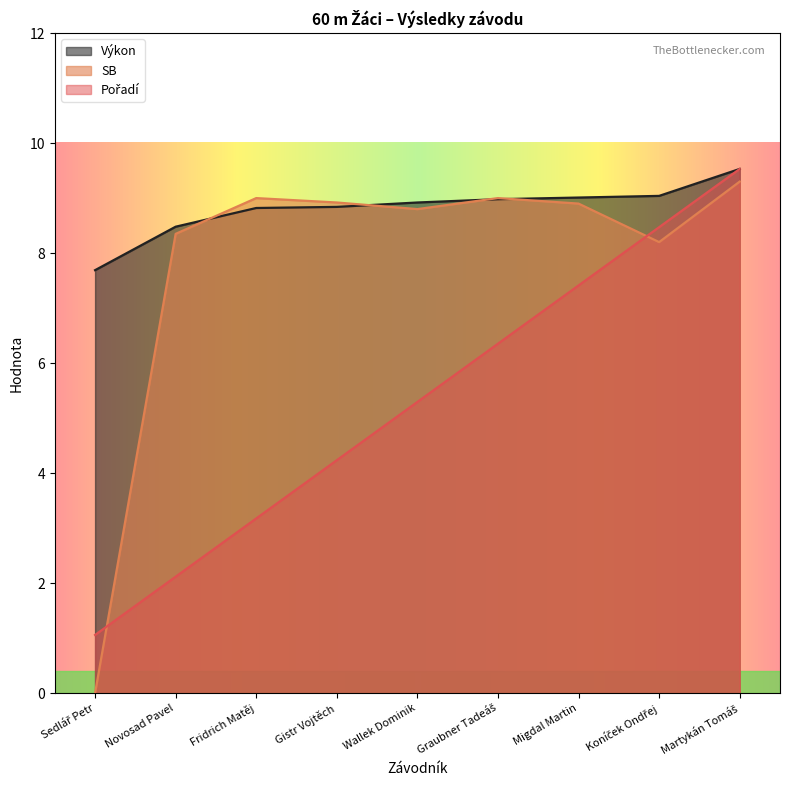

How many categories are shown in the chart?

9